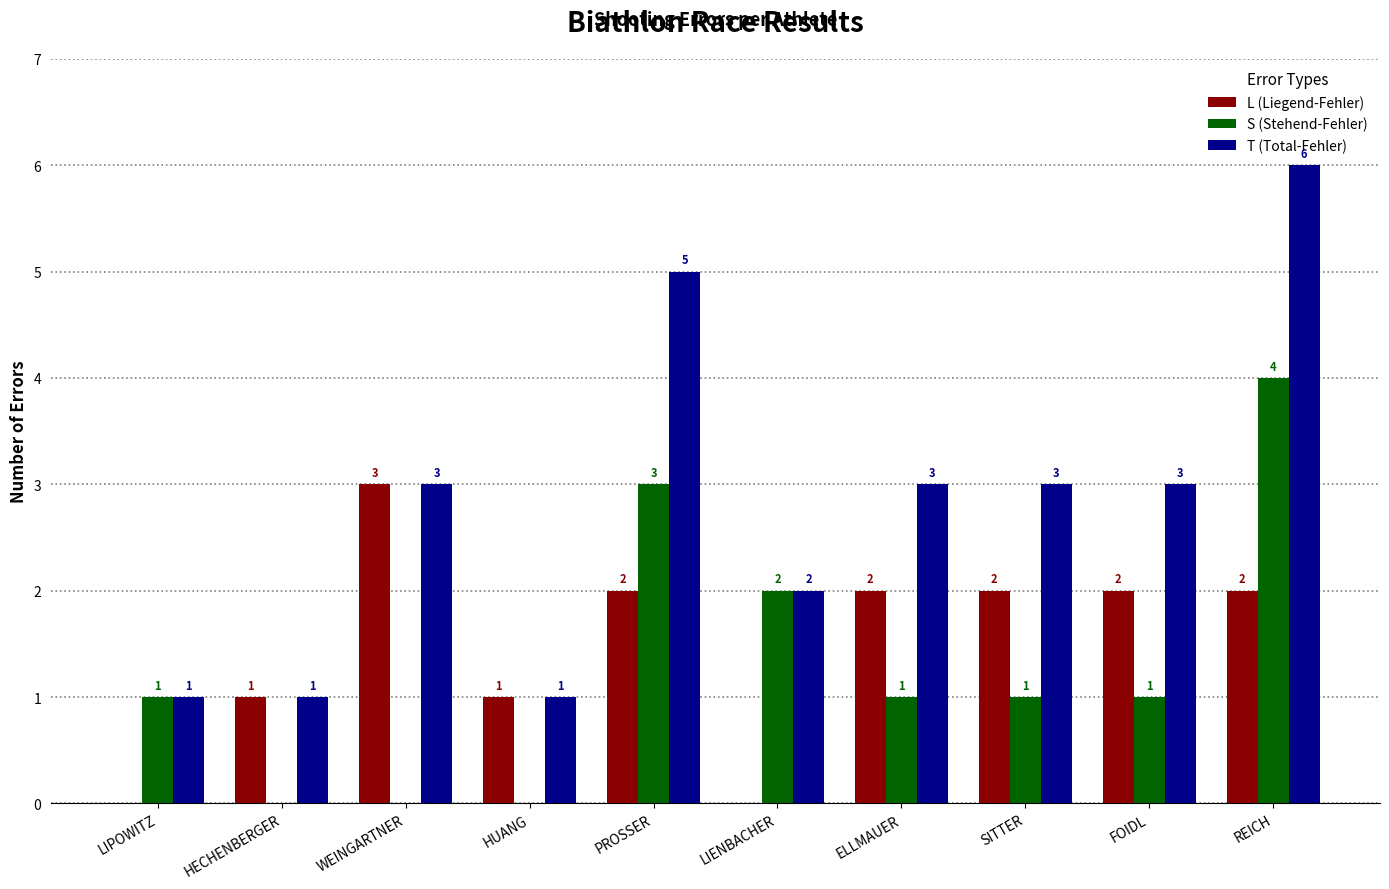

Are the bars horizontal?

No